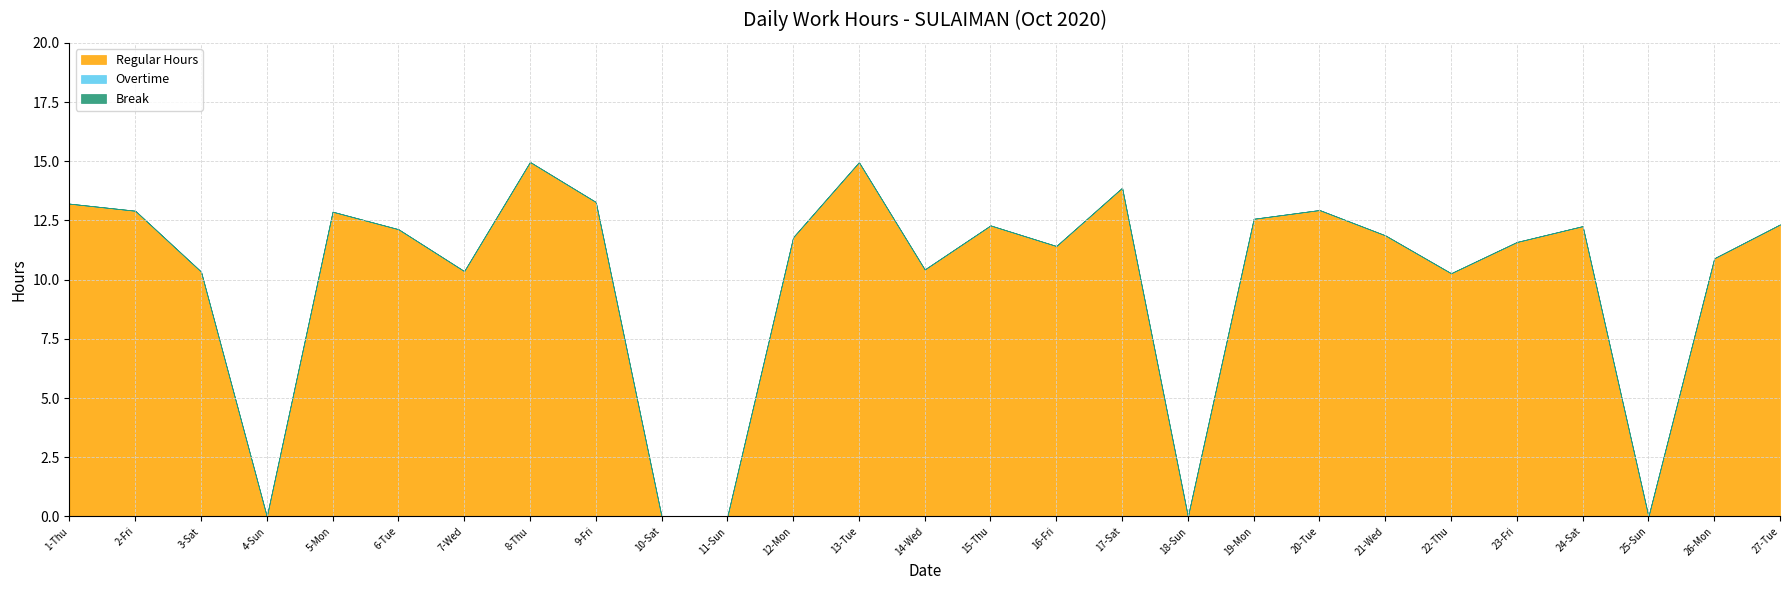

What is the label of the 20th point from the left?

20-Tue